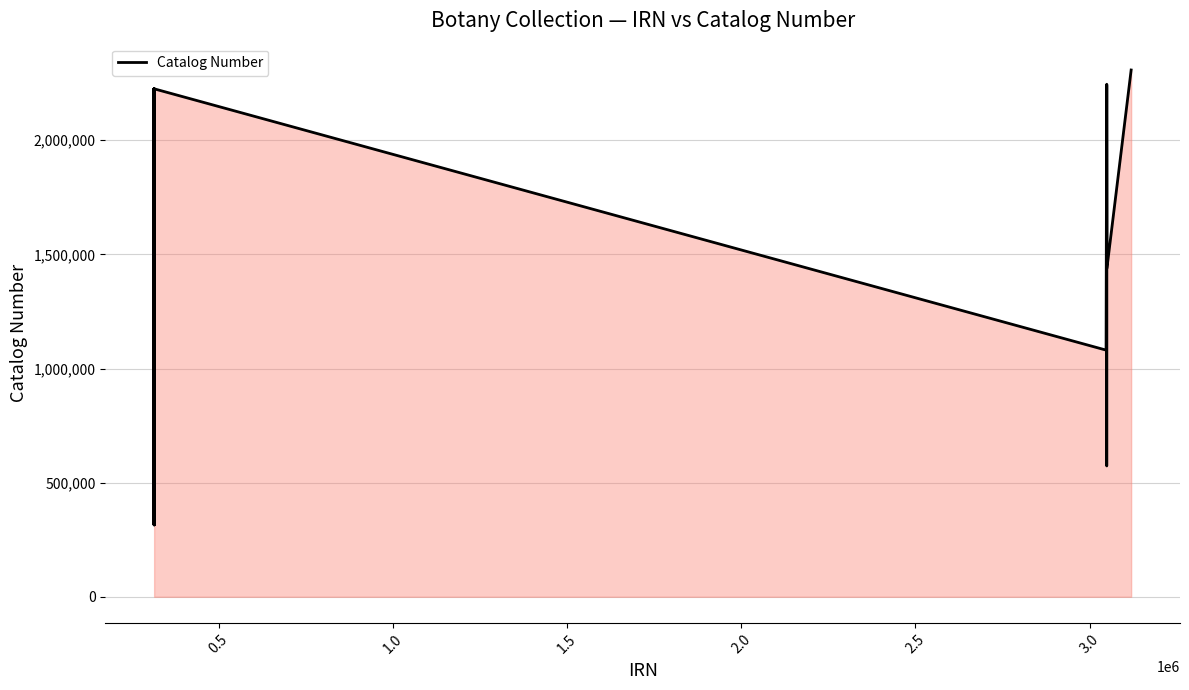

What is the value of the 9th point from the left?

2225569